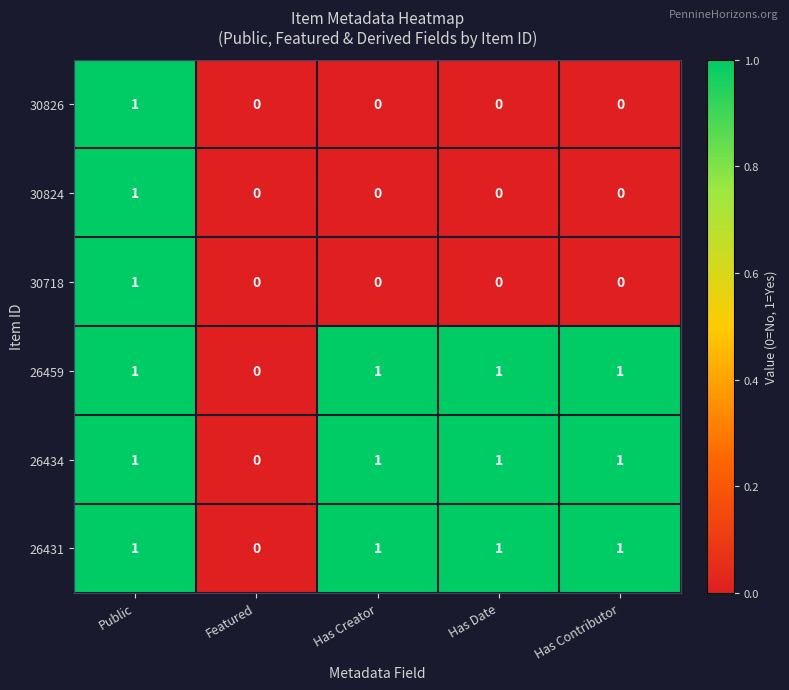

Reading right to left, extract all data points from this chart.

30826: 0	0	0	0	1
30824: 0	0	0	0	1
30718: 0	0	0	0	1
26459: 1	1	1	0	1
26434: 1	1	1	0	1
26431: 1	1	1	0	1